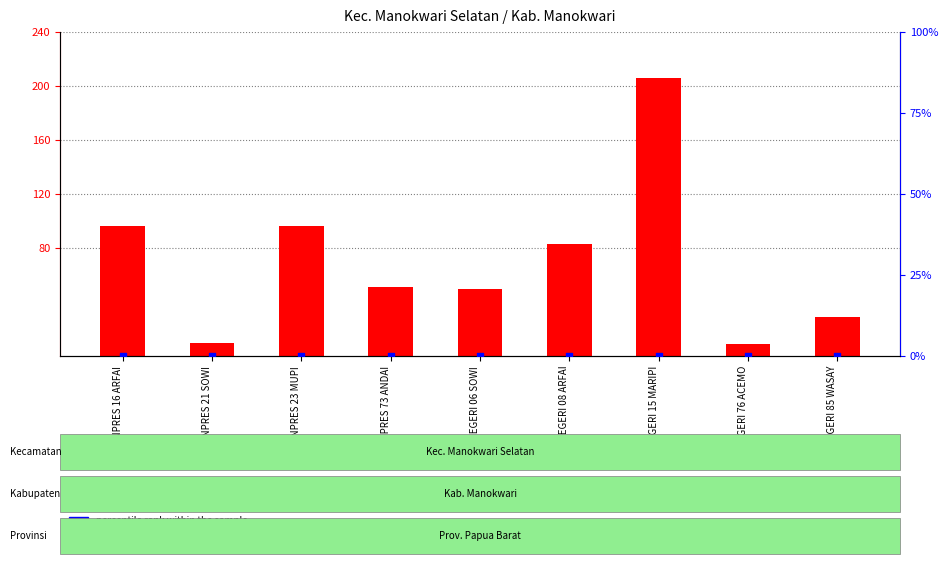

Which series reaches the maximum Y coordinate?

count